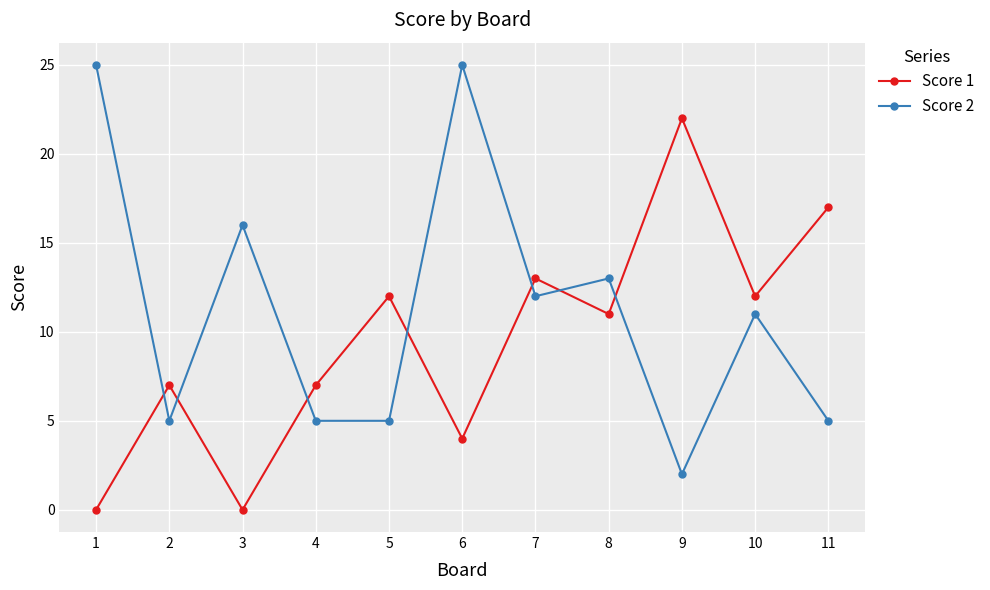

What are all the series names shown in the legend?

Score 1, Score 2